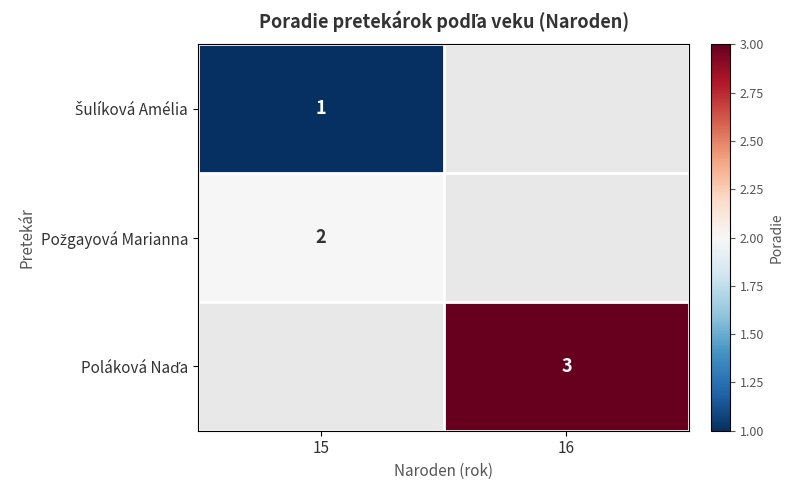

Which series has the largest total across all categories?

Poláková Naďa